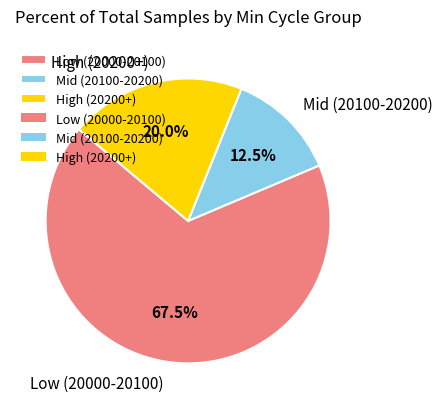

Count the number of slices in the pie.

3